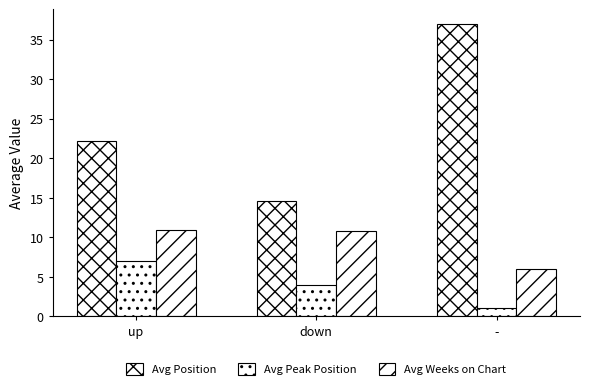

Reading left to right, what are all the values shown in this chart?

Avg Position: up=22.2	down=14.6	-=37.0
Avg Peak Position: up=7.0	down=3.9	-=1.0
Avg Weeks on Chart: up=10.9	down=10.8	-=6.0